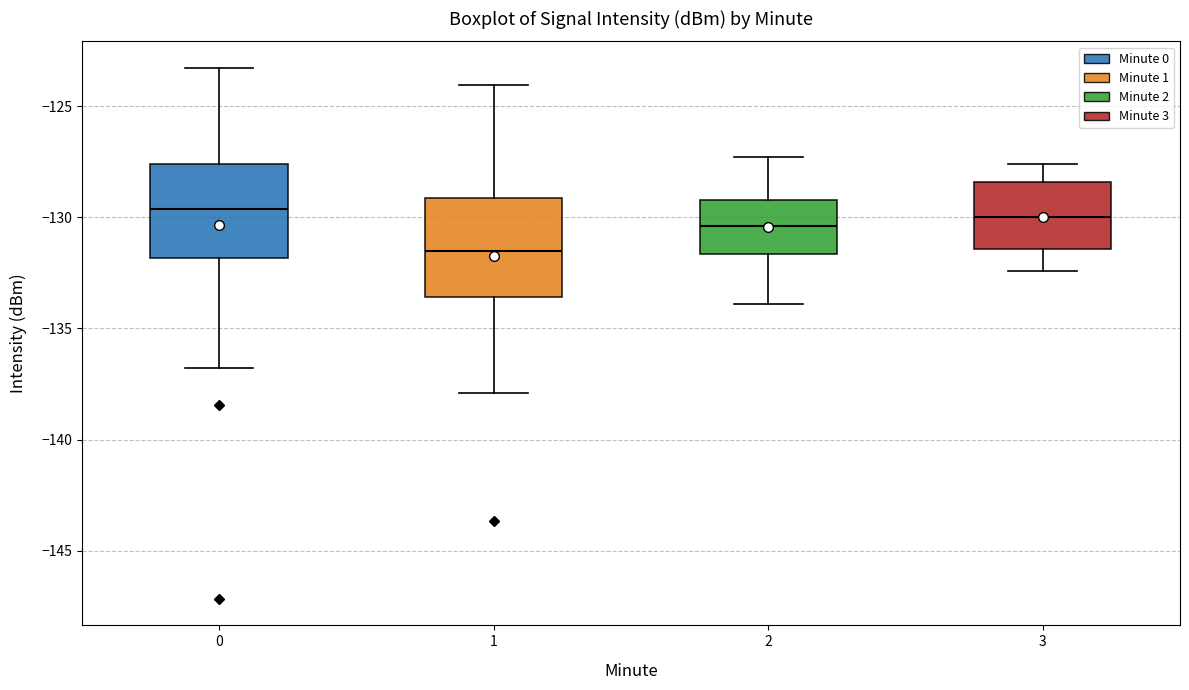

Where is the lower edge of the box at x = 2 on the y-axis? The values are not printed on the chart, so give them approximately, as read against the axis.

-131.5